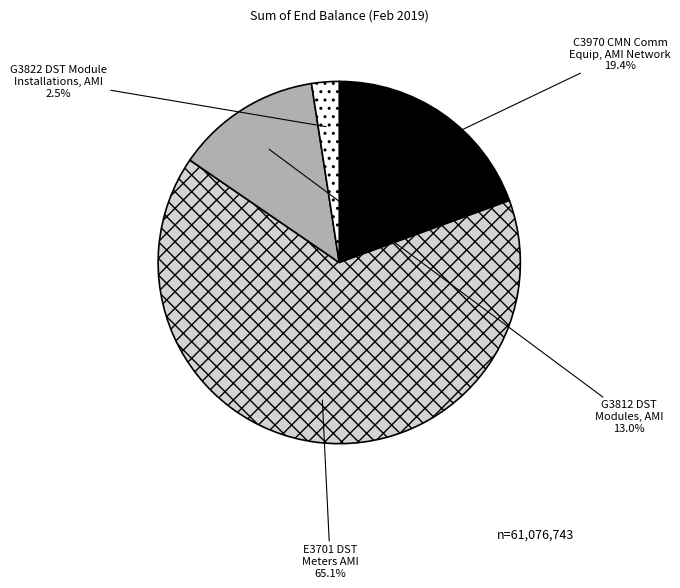

Does any single category account for the majority?

Yes